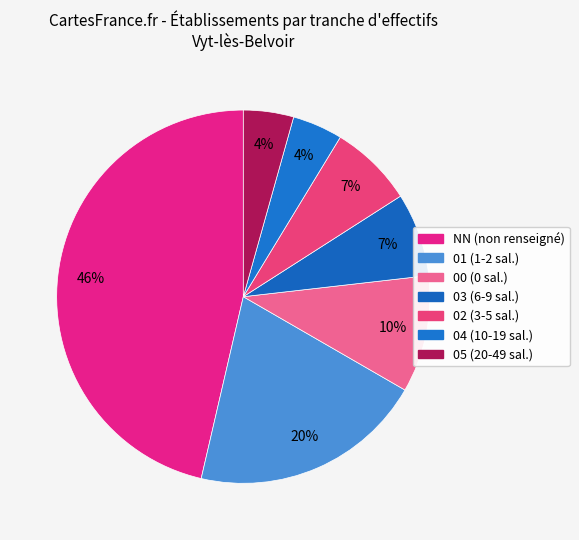

Is there a majority slice in this chart?

No